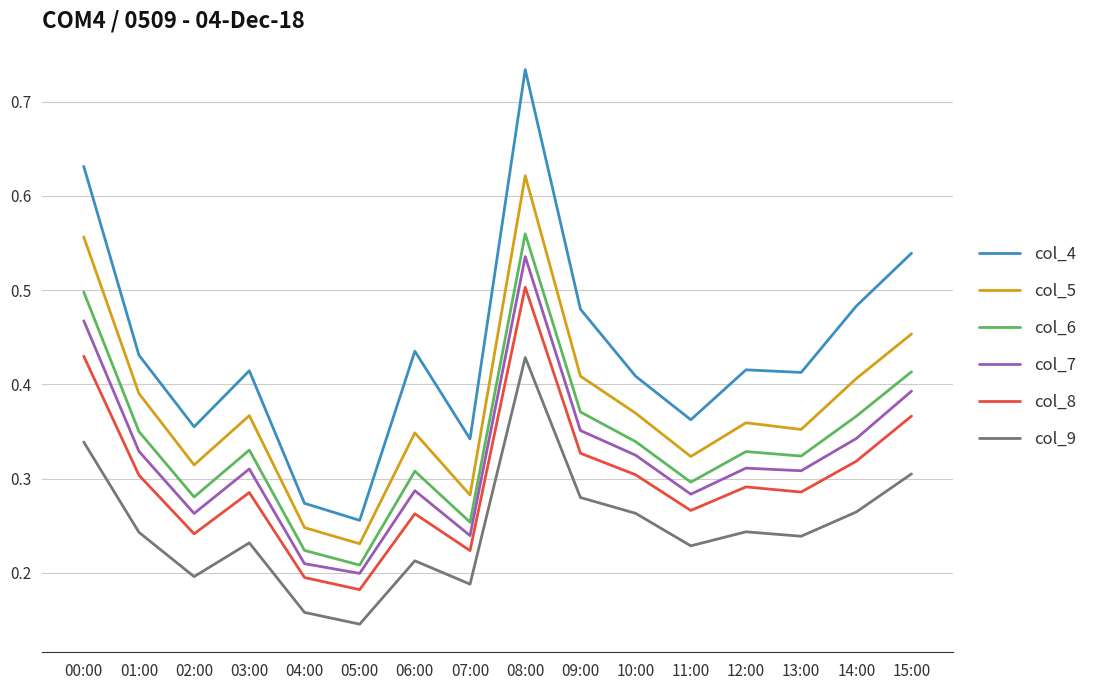

Which series has the largest range (max minus min)?

col_4